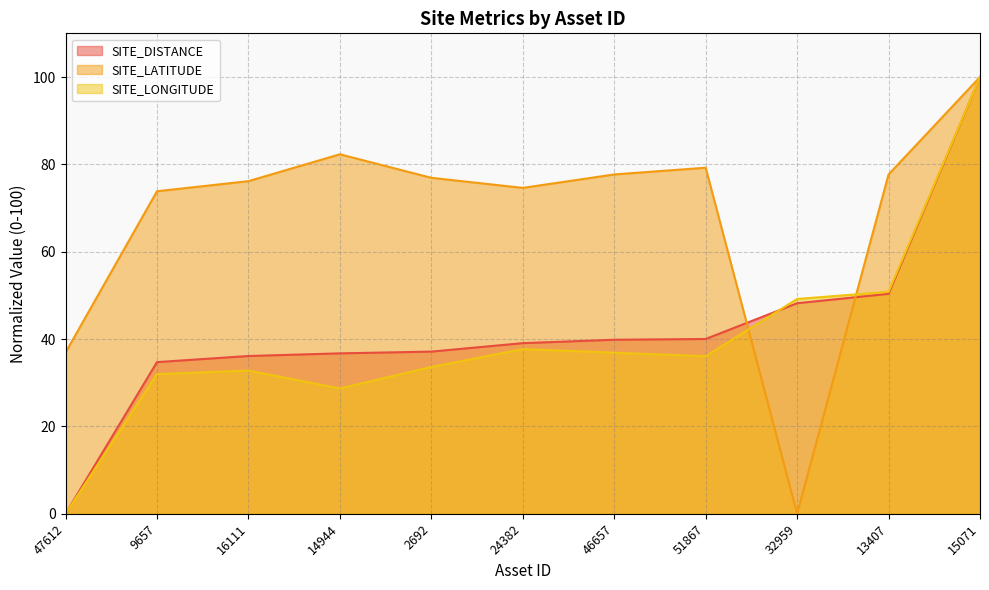

Reading left to right, transcribe all the data shown in this chart.

SITE_DISTANCE: 47612=0.0	9657=34.7	16111=36.1	14944=36.7	2692=37.1	24382=39.1	46657=39.8	51867=40.0	32959=48.2	13407=50.3	15071=100.0
SITE_LATITUDE: 47612=36.9	9657=73.8	16111=76.2	14944=82.3	2692=76.9	24382=74.6	46657=77.7	51867=79.2	32959=0.0	13407=77.7	15071=100.0
SITE_LONGITUDE: 47612=0.0	9657=32.0	16111=32.8	14944=28.7	2692=33.6	24382=37.7	46657=36.9	51867=36.1	32959=49.2	13407=50.8	15071=100.0